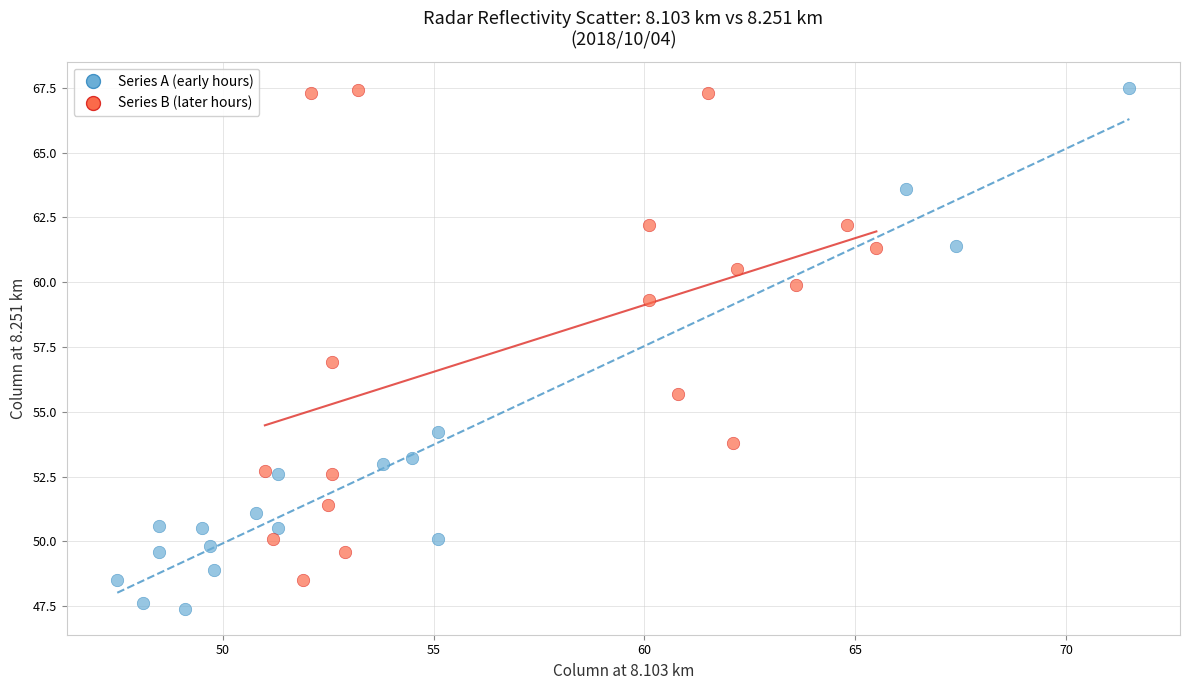

Which series reaches the minimum Y coordinate?

Series A (early hours)